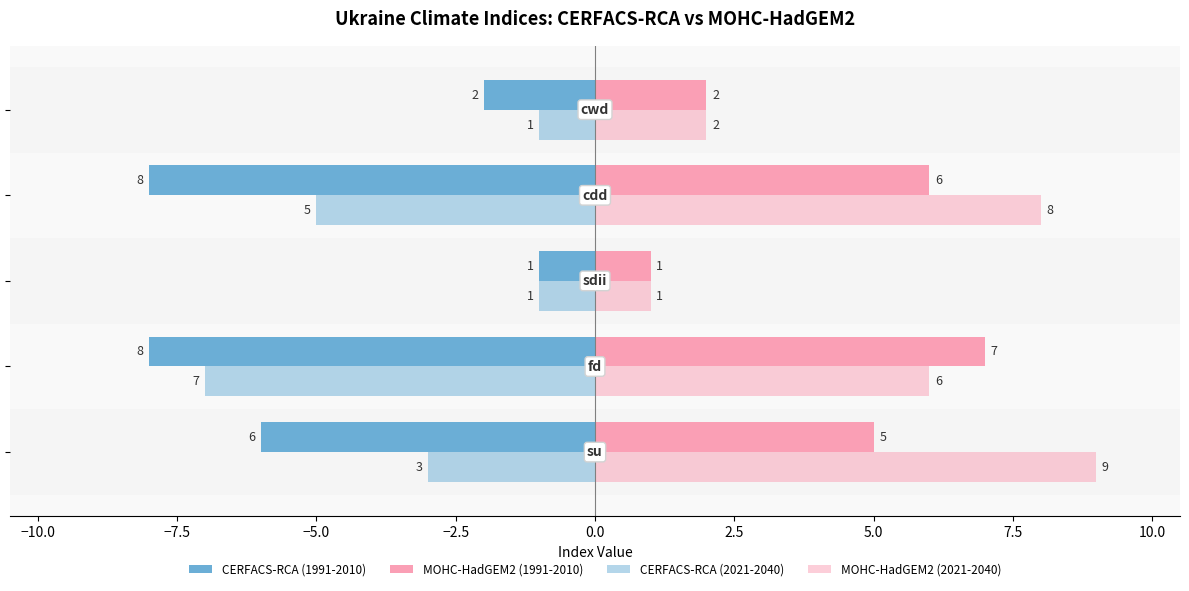

Reading left to right, what are all the values shown in this chart?

CERFACS-RCA (1991-2010): -6	-8	-1	-8	-2
MOHC-HadGEM2 (1991-2010): 5	7	1	6	2
CERFACS-RCA (2021-2040): -3	-7	-1	-5	-1
MOHC-HadGEM2 (2021-2040): 9	6	1	8	2